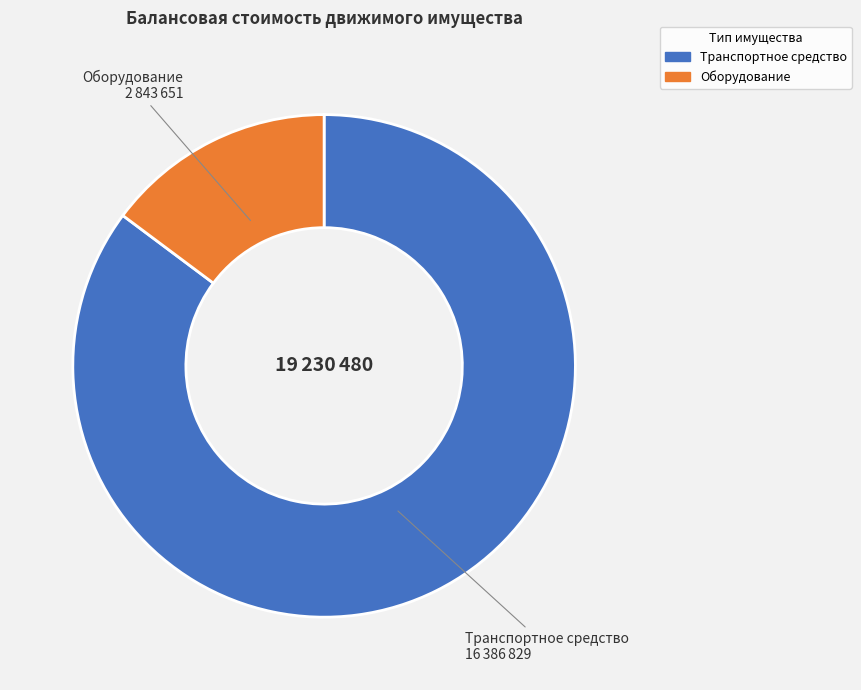

Is there a majority slice in this chart?

Yes